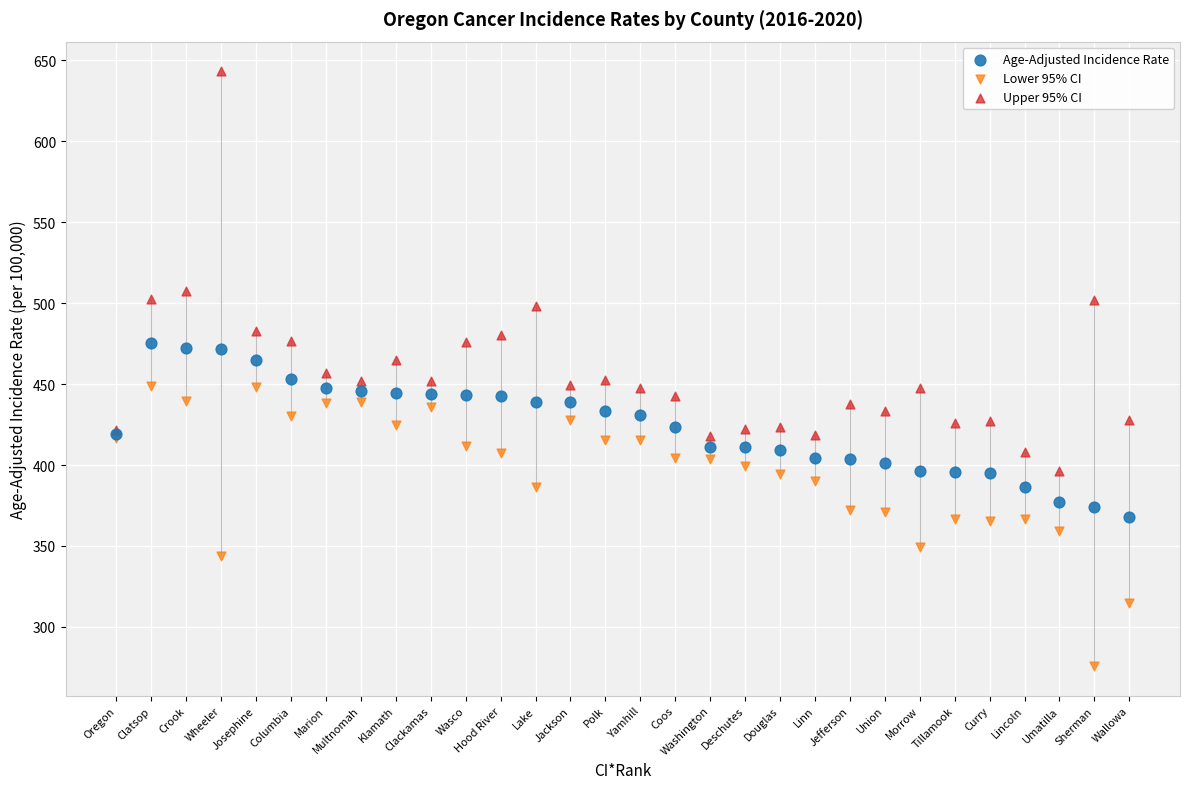

In the Upper 95% CI series, what Y value is closest to 519?

507.3